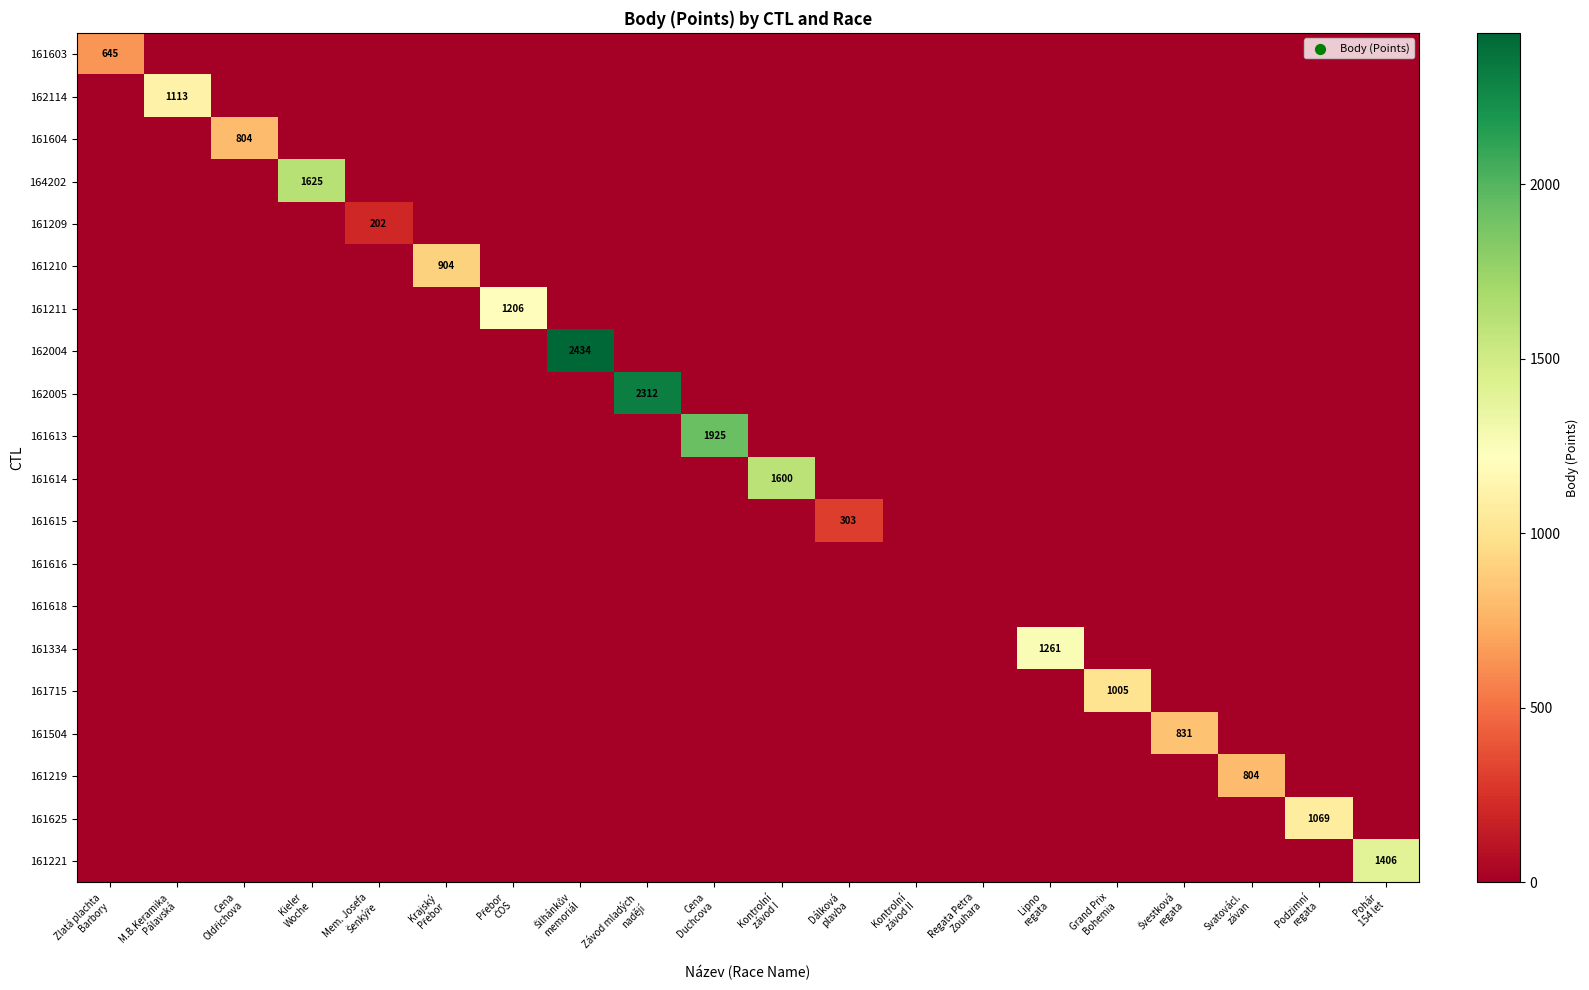

The value of 161334 at Cena Duchcova is 0. True or false?

True